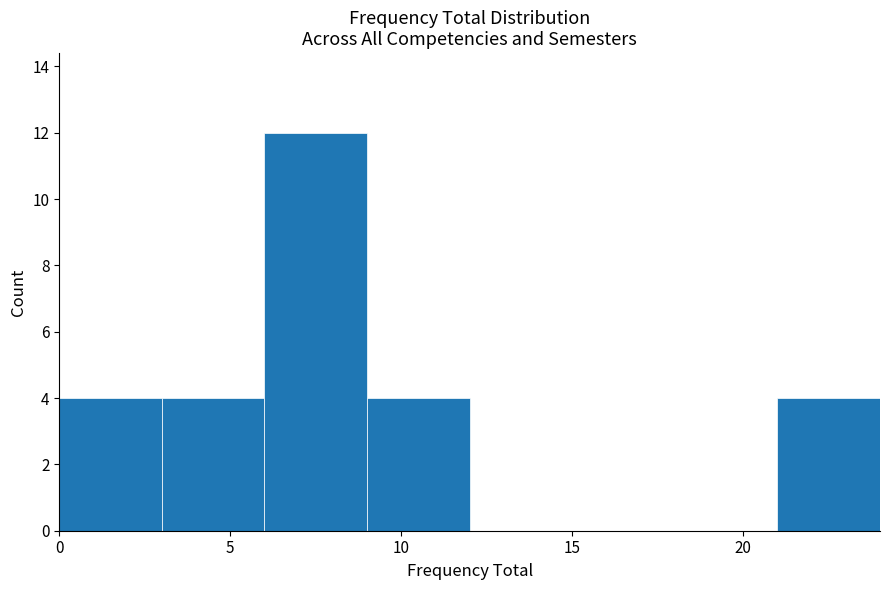

Reading left to right, list every bar in this chart as the range it spans on the x-axis followed by its height. The values are not printed on the chart, so give them approximately, as read against the axis.

0 to 3: 4
3 to 6: 4
6 to 9: 12
9 to 12: 4
12 to 15: 0
15 to 18: 0
18 to 21: 0
21 to 24: 4